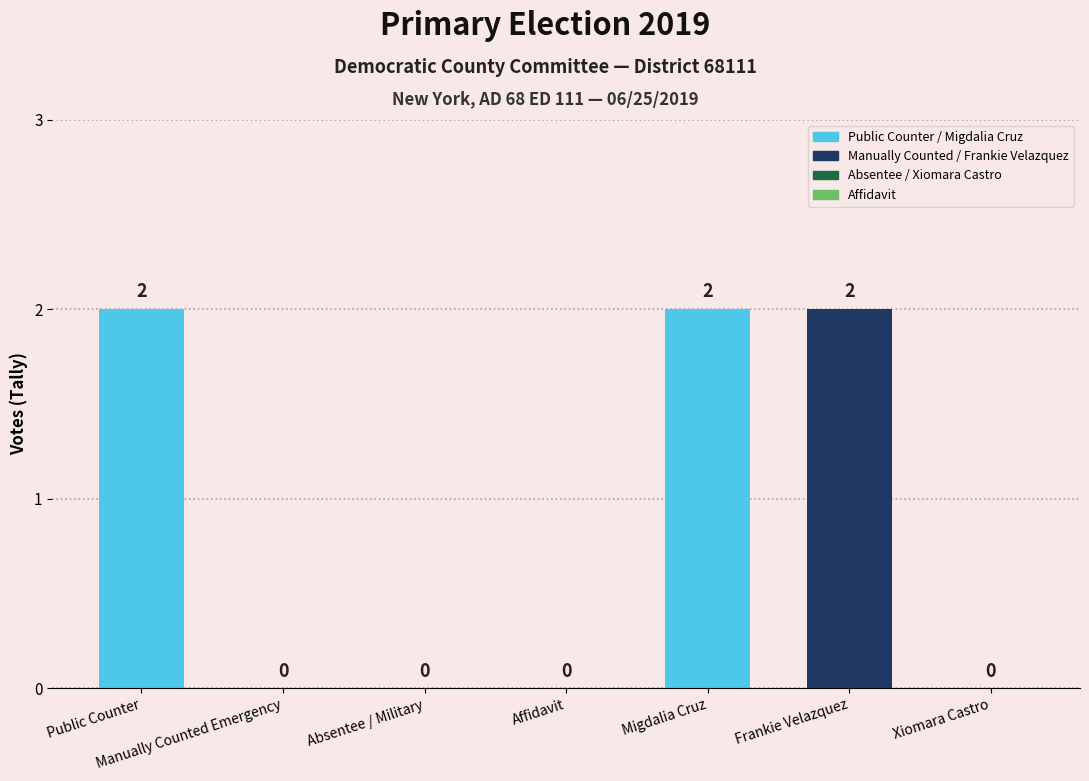

Which has a higher value, Frankie Velazquez or Affidavit?

Frankie Velazquez